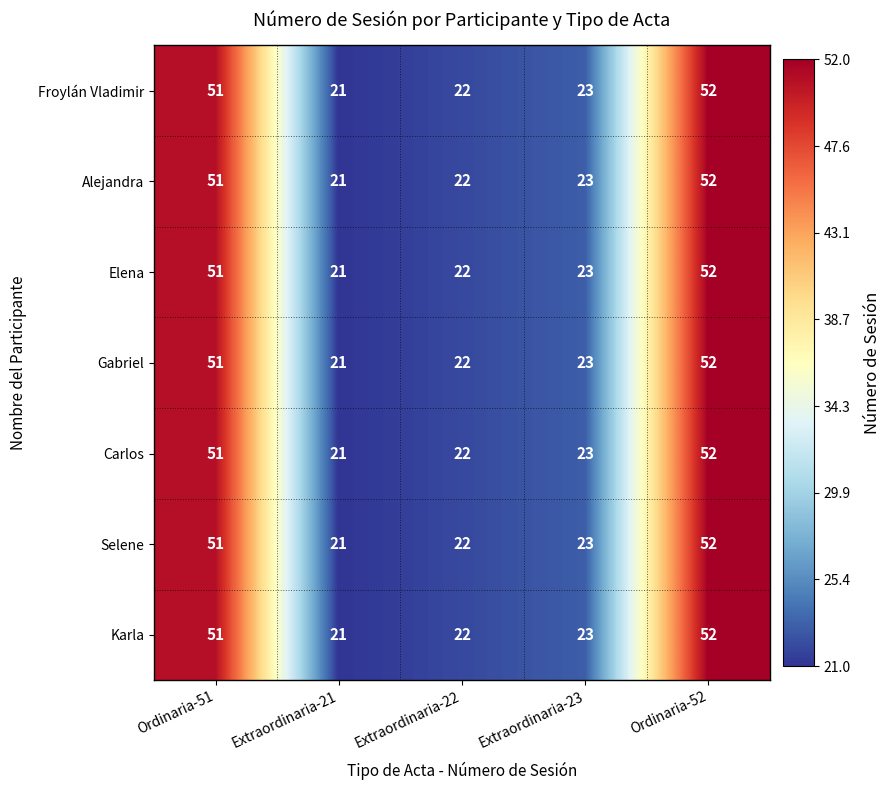

Is it true that Froylán Vladimir equals 12 at Extraordinaria-22?

False